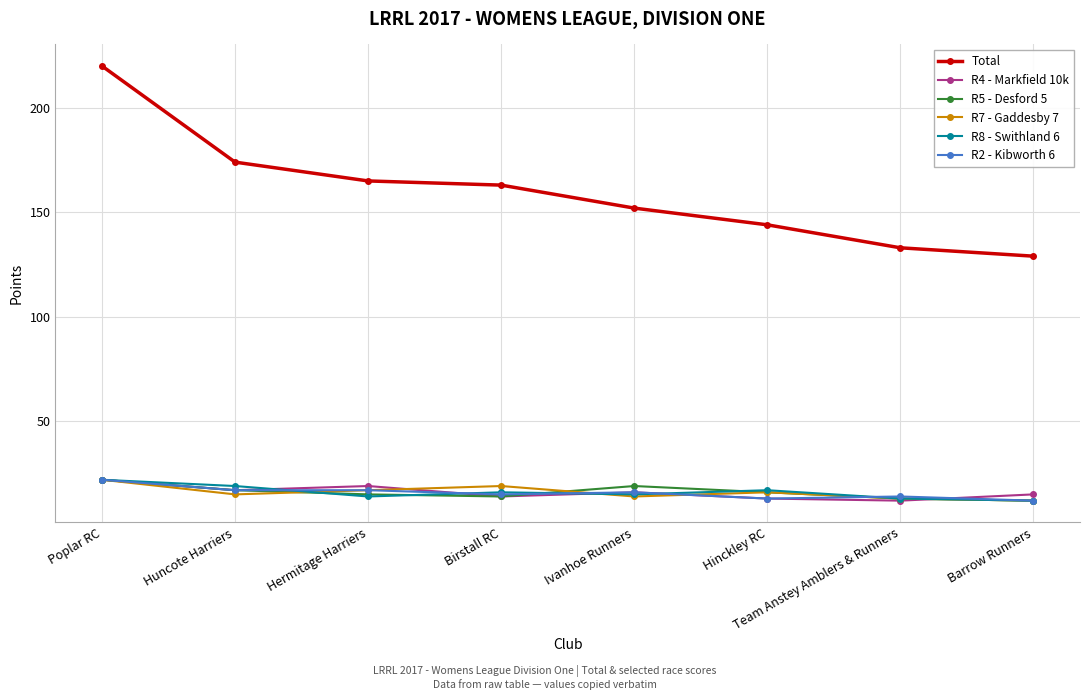

At which label is Total closest to 174?

Huncote Harriers